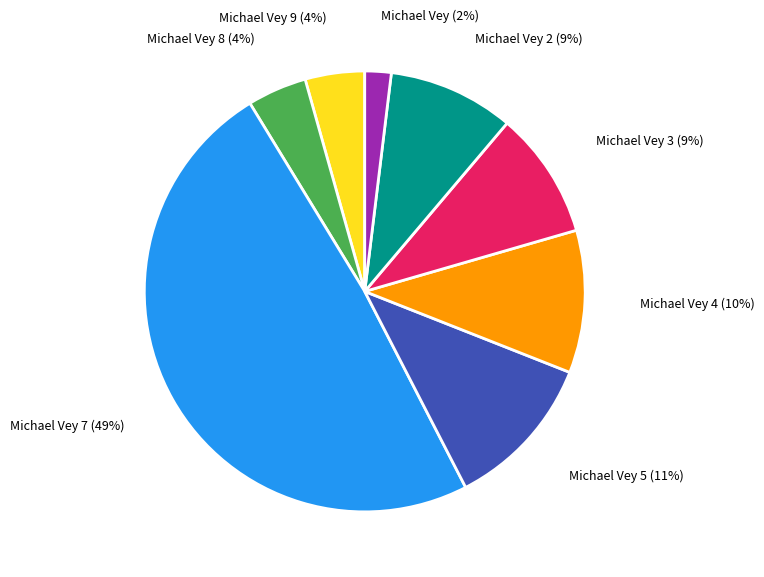

Is there a majority slice in this chart?

No